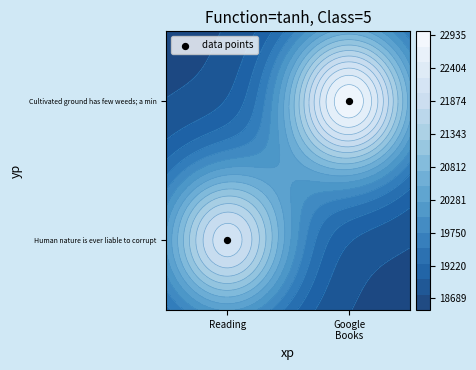

How many positive values are there?

1